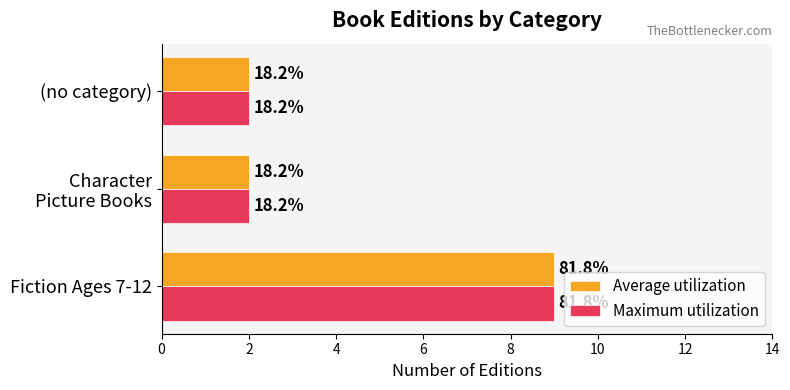

What is the value of the Maximum utilization bar at the 2nd from the left?

2